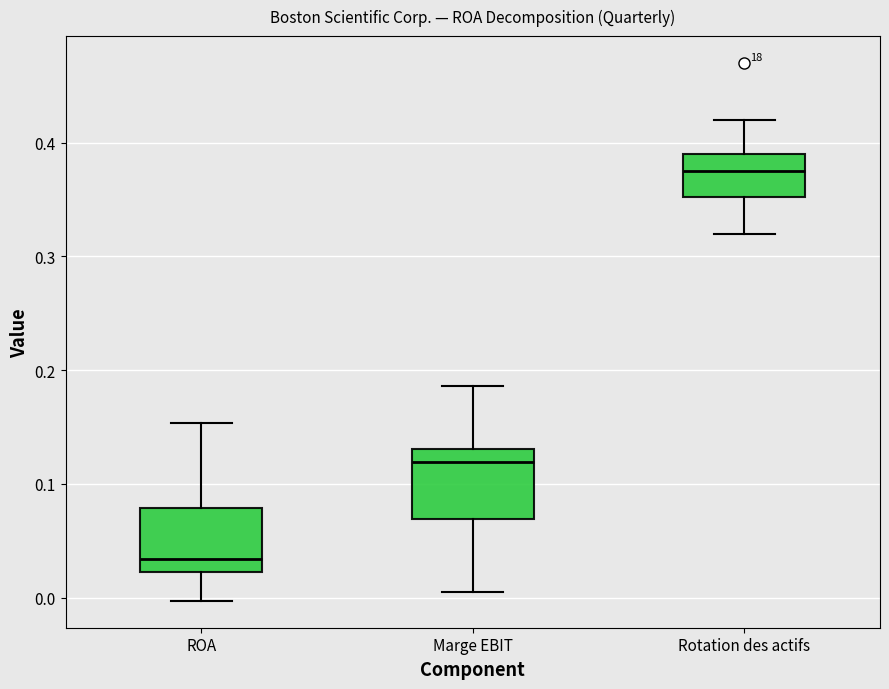

Which box has the highest median line?

Rotation des actifs